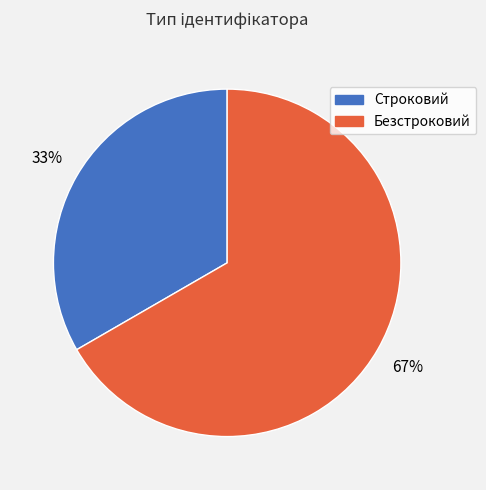

Is there any slice that represents more than half of the pie?

Yes